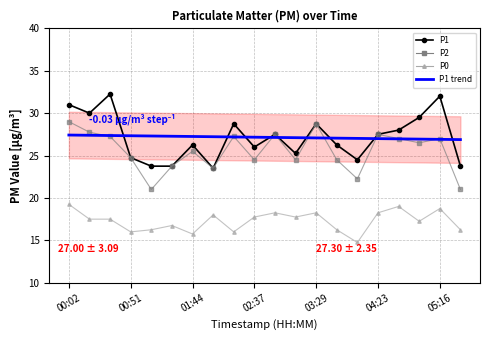

Is the value of P0 at 14 greater than the value of P1 at 00:02?

No